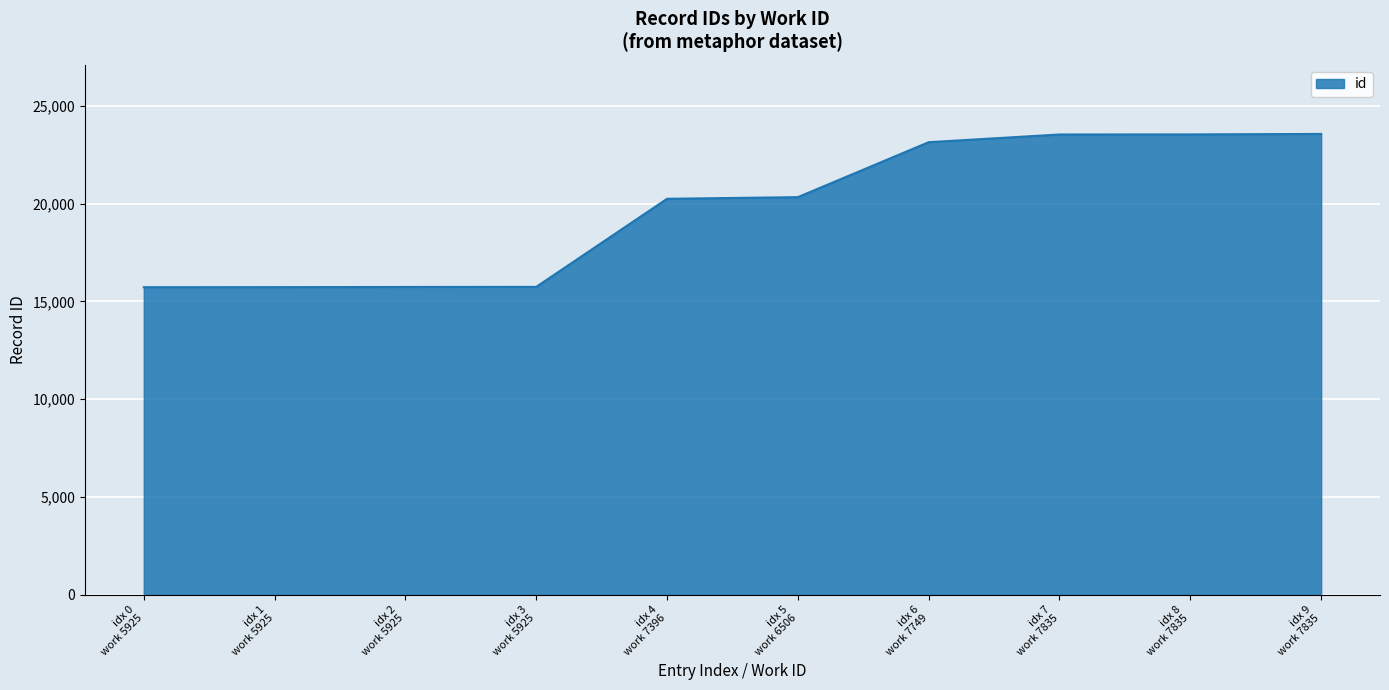

How many distinct data groups are displayed?

1